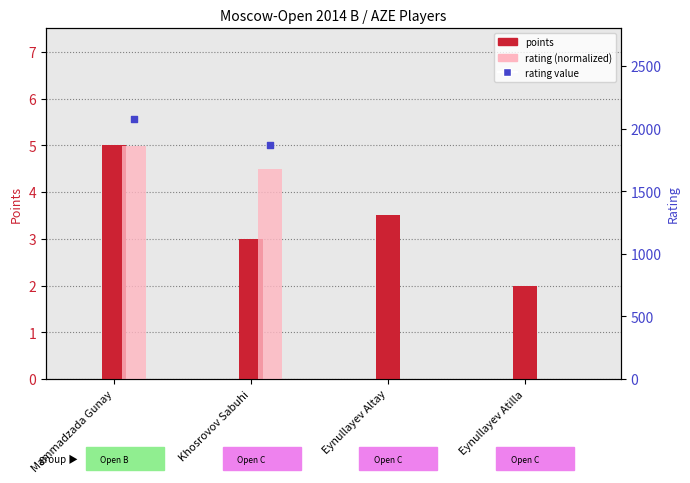

Is the value of Points at Khosrovov Sabuhi greater than the value of Rating at Khosrovov Sabuhi?

No